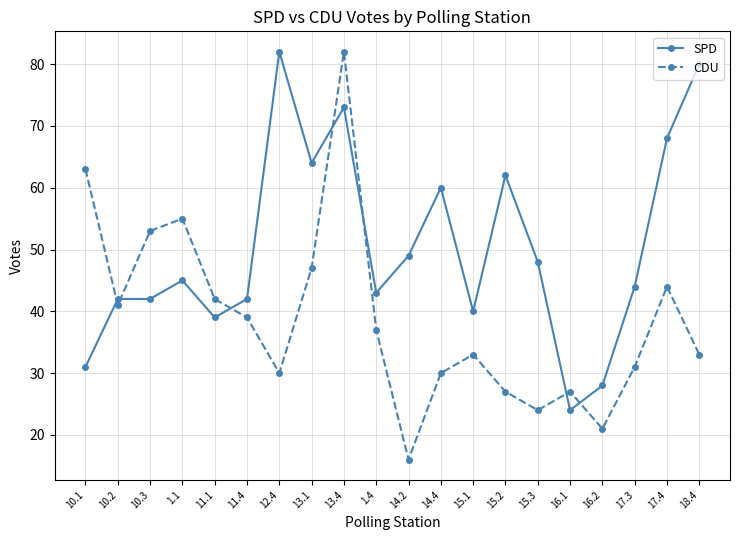

What is the label of the 20th point from the right?

10.1